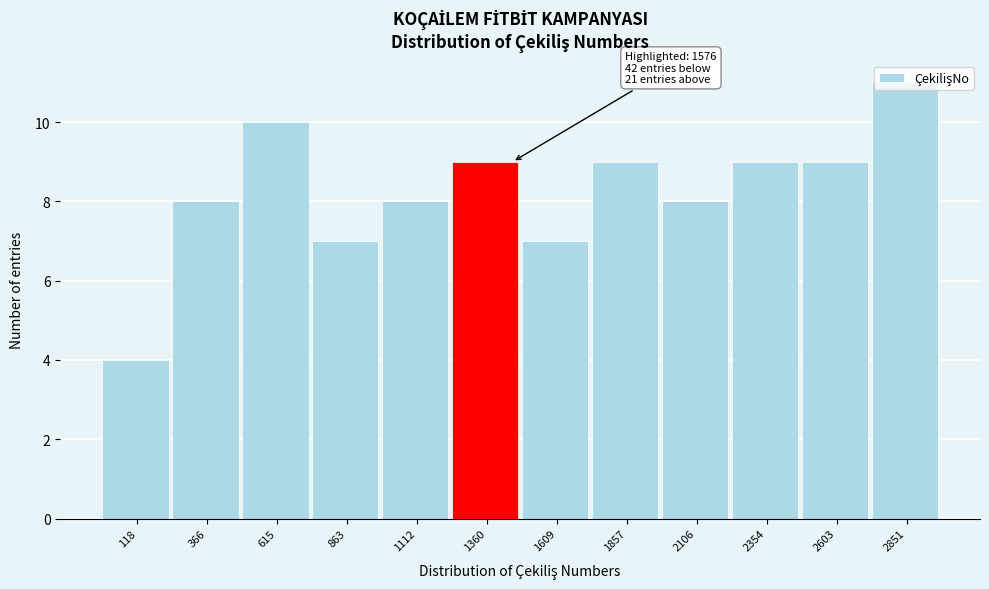

What is the value of the 12th bar from the left?

11